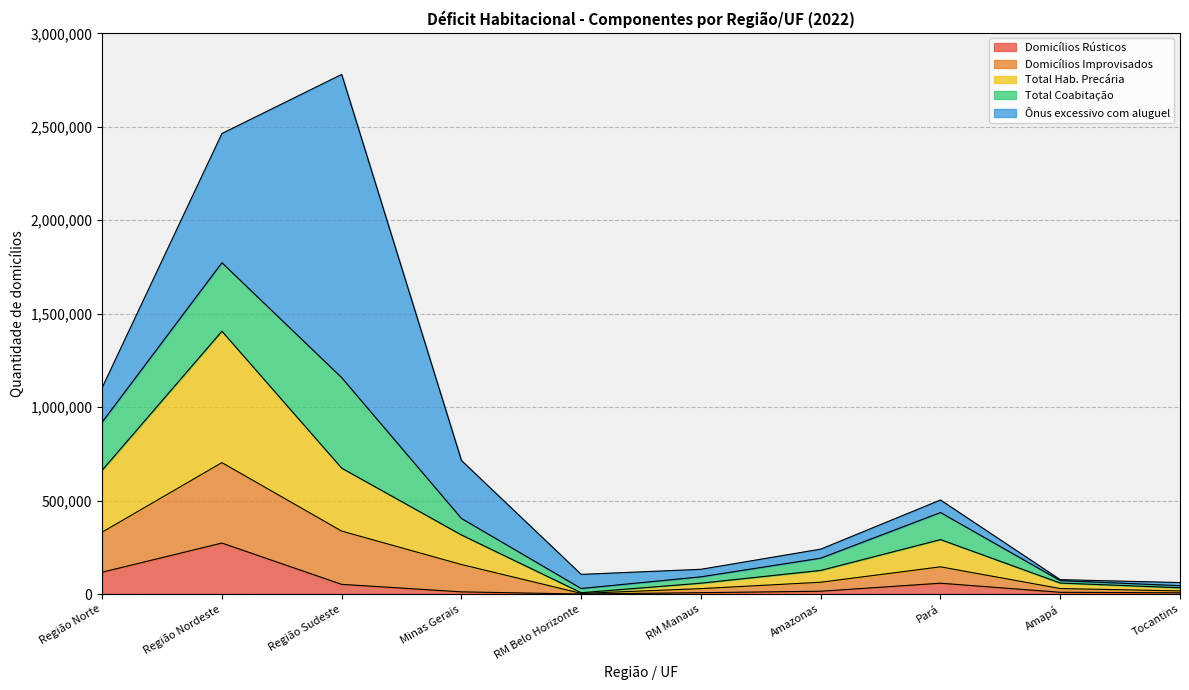

What is the label of the 4th point from the left?

Minas Gerais